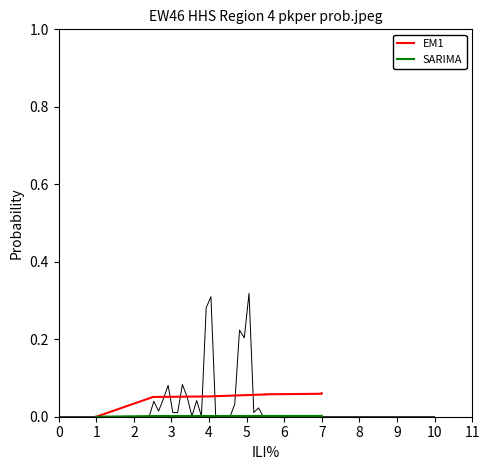

Rank the series at 2 from highest to lowest value.

EM1, SARIMA